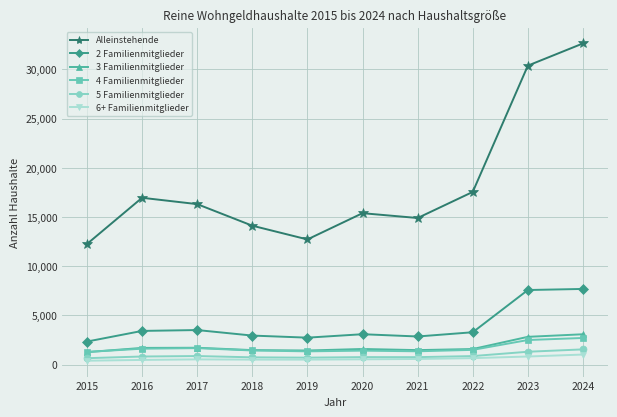

Is the value of Alleinstehende at 2024 greater than the value of 3 Familienmitglieder at 2020?

Yes